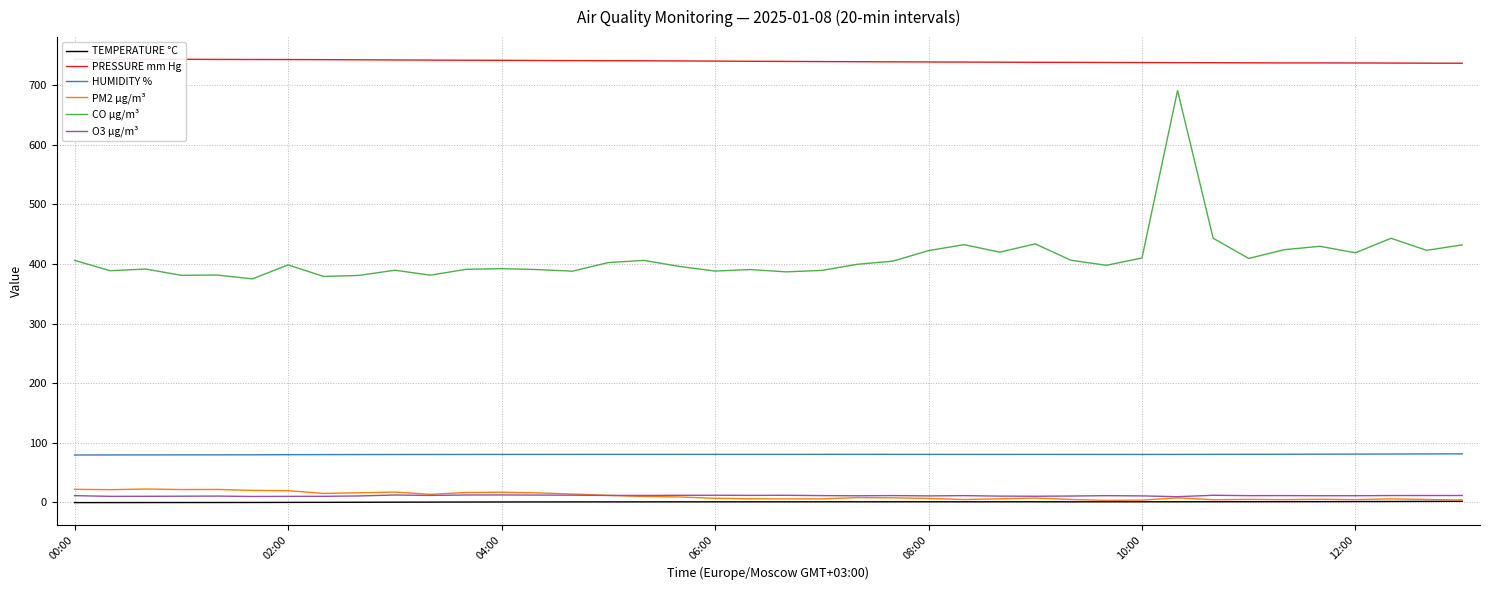

True or false: O3 µg/m³ and CO µg/m³ intersect in this chart.

False